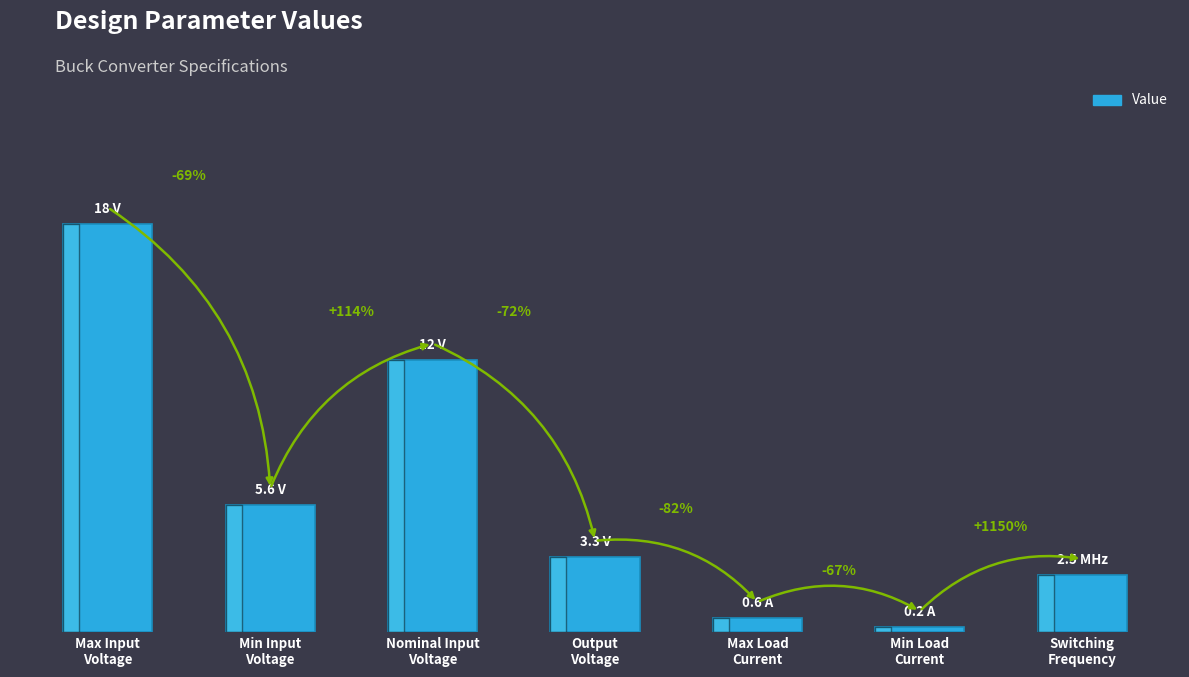

Reading right to left, transcribe all the data shown in this chart.

Switching
Frequency=2.5	Min Load
Current=0.2	Max Load
Current=0.6	Output
Voltage=3.3	Nominal Input
Voltage=12.0	Min Input
Voltage=5.6	Max Input
Voltage=18.0